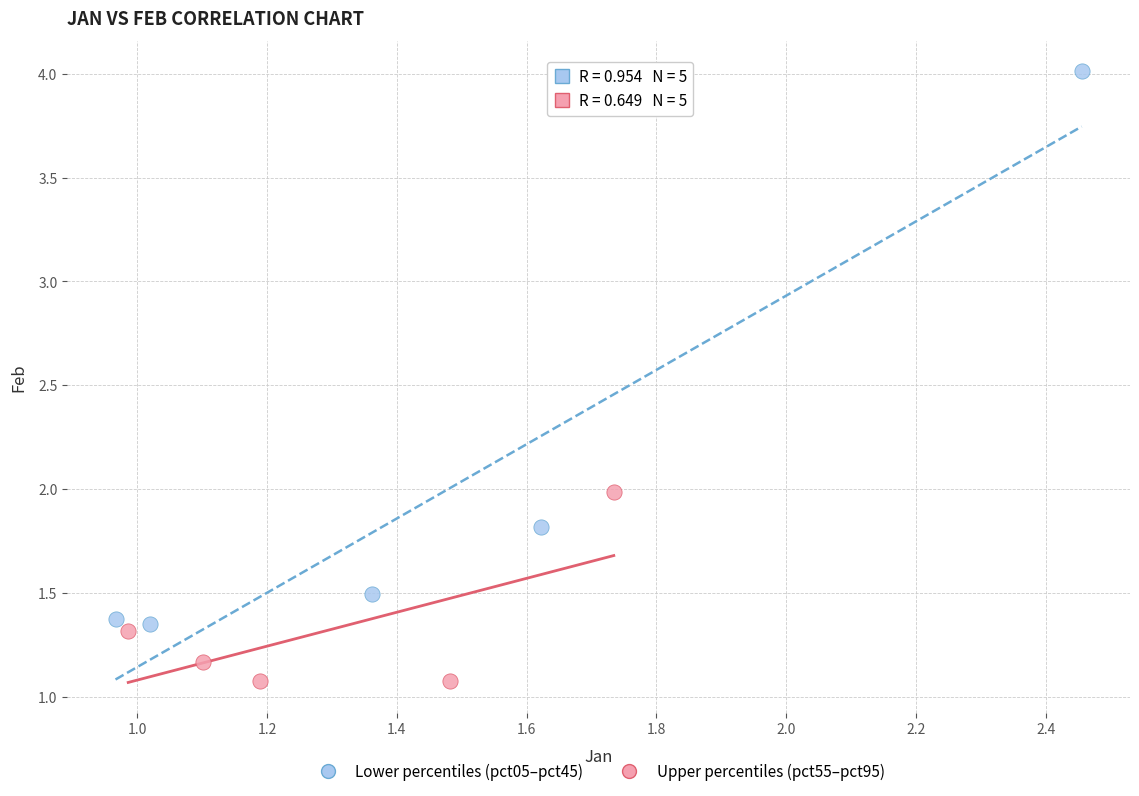

Which series has the widest spread of Y values?

Lower percentiles (pct05–pct45)